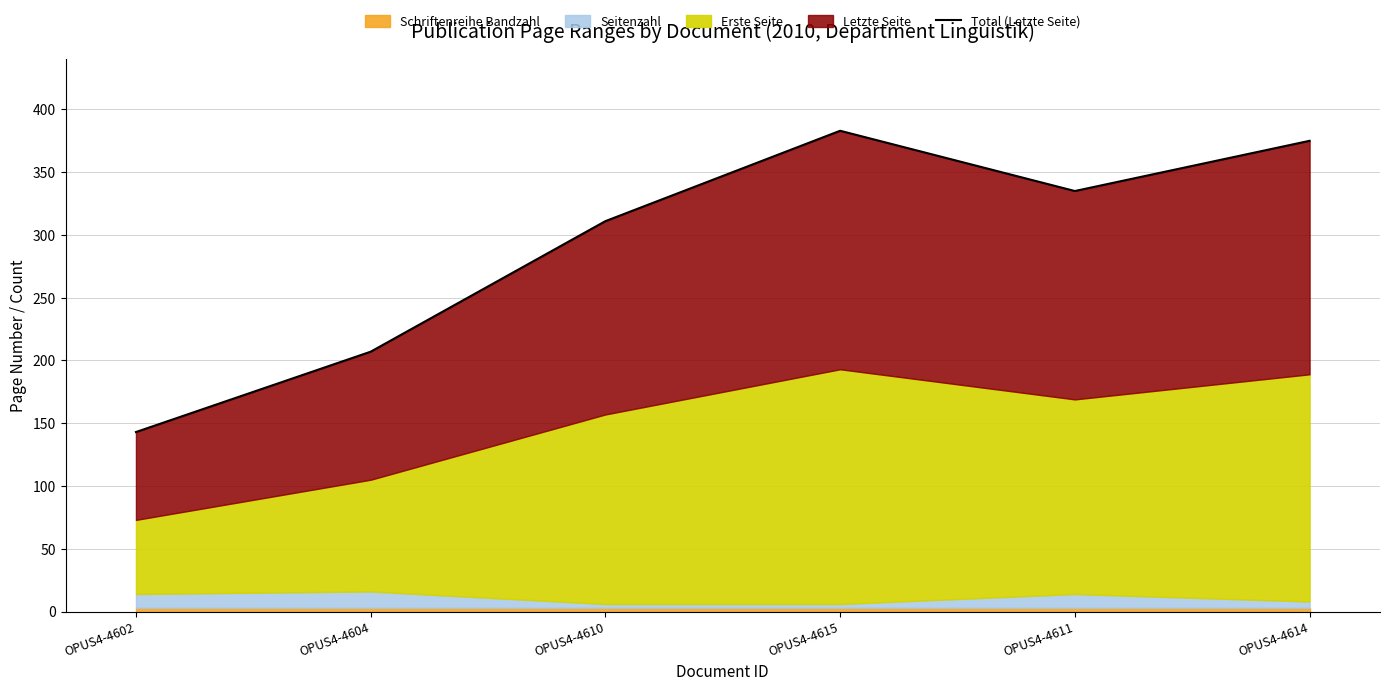

Approximately how many times larger is the value at OPUS4-4610 compared to OPUS4-4615?

0.8